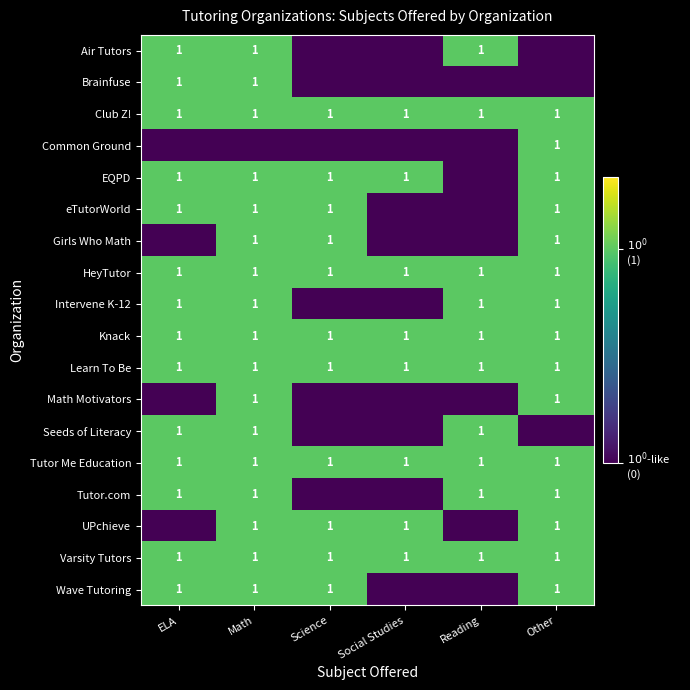

True or false: Tutor Me Education has a value of 1.0 at Science.

True